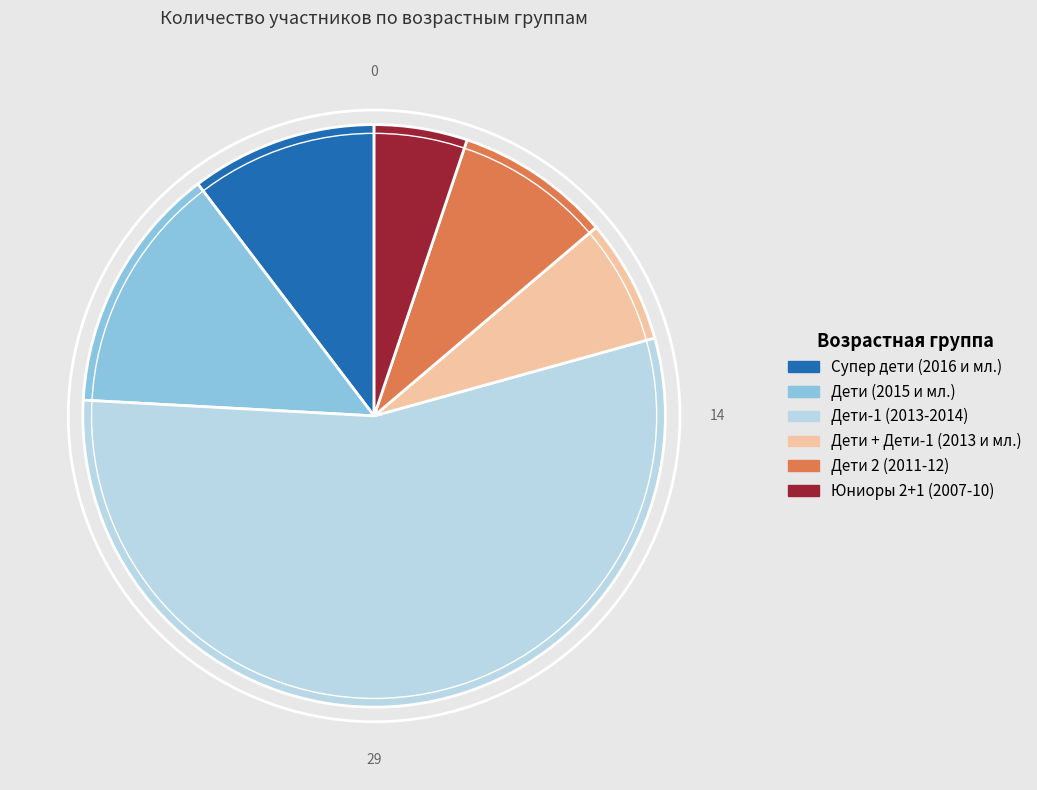

Combined, do Дети-1 (2013-2014) and Юниоры 2+1 (2007-10) account for over 50%?

Yes